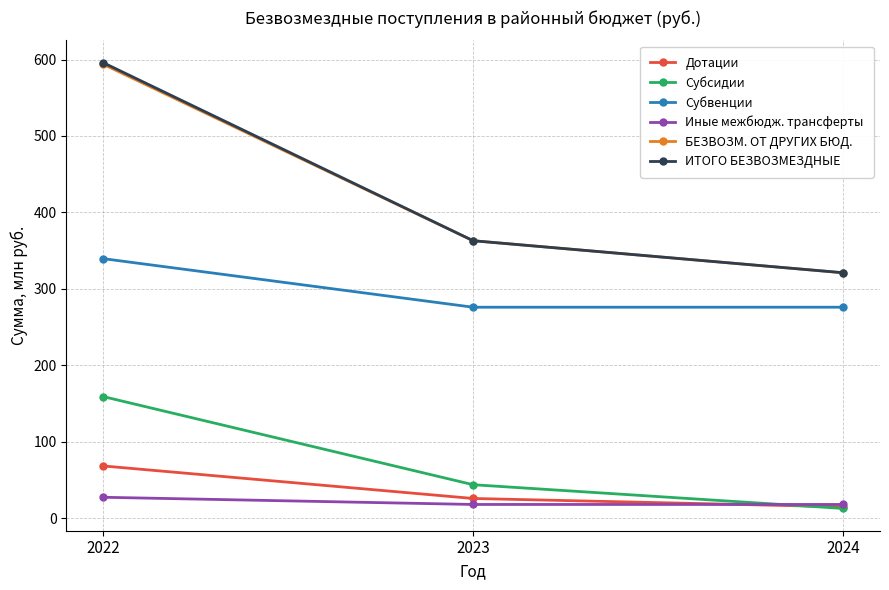

Which category has the lowest value in the БЕЗВОЗМ. ОТ ДРУГИХ БЮД. series?

2024